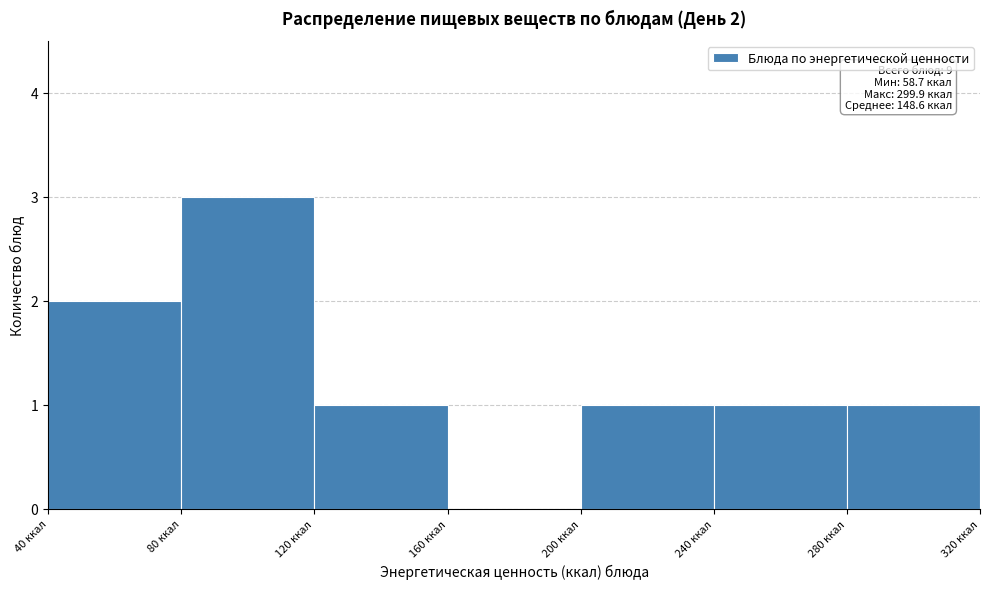

Over which range of the x-axis is the bar tallest?

80 to 120